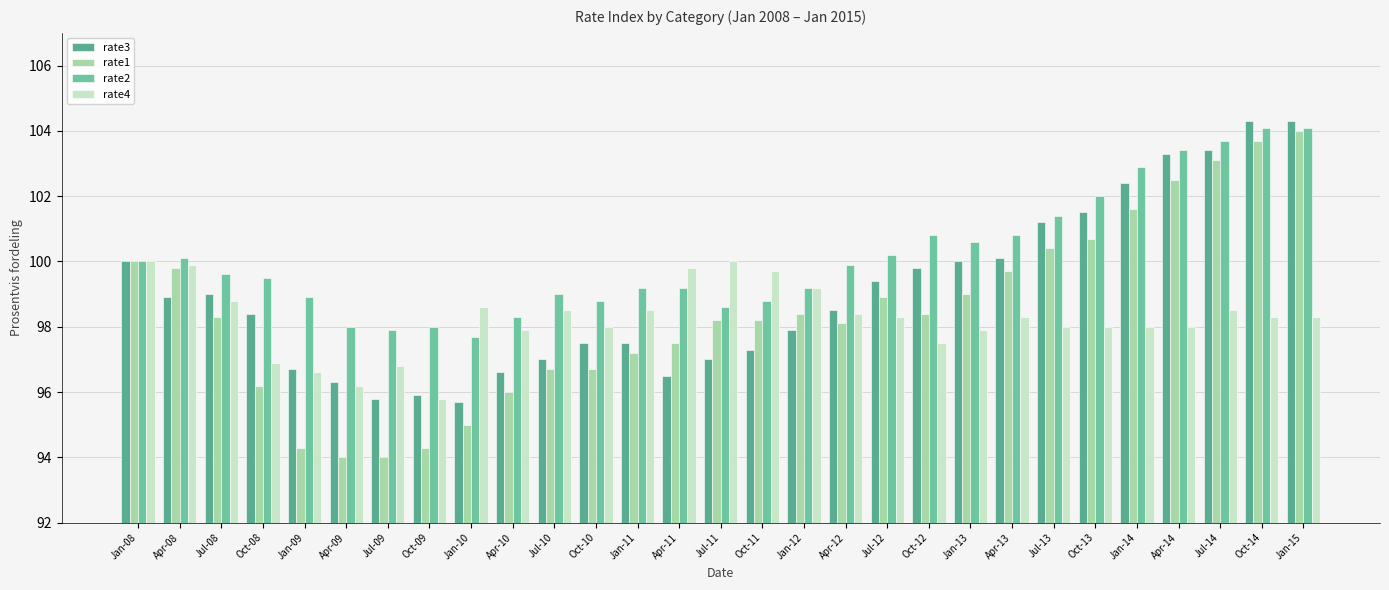

What is the value of the rate2 bar at the 2nd from the left?

100.1